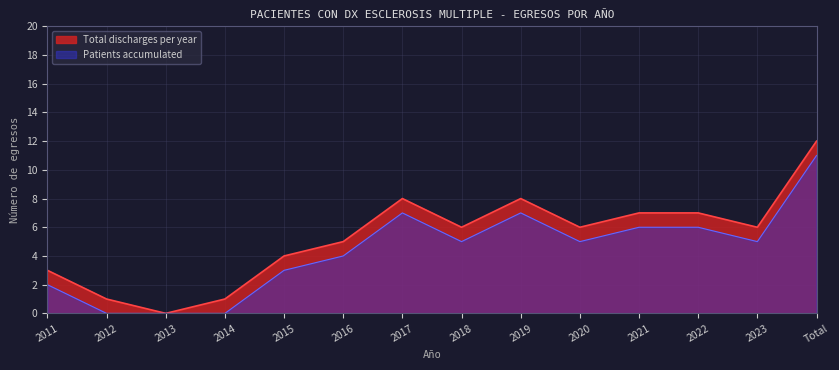

What is the label of the 8th point from the right?

2017